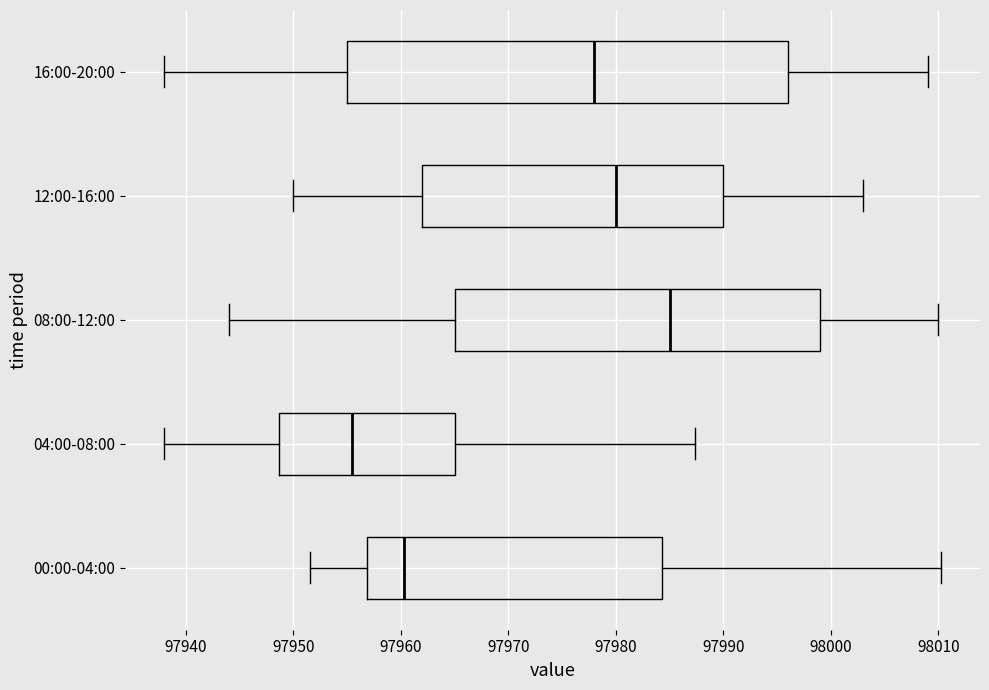

Reading bottom to top, read every box against the x-axis: the position of its median line, the range the box covers, and the ends of its whiskers. The values are not printed on the chart, so give them approximately, as read against the axis.

00:00-04:00: median 97960, box 97957 to 97984, whiskers 97952 to 98010
04:00-08:00: median 97956, box 97949 to 97965, whiskers 97938 to 97987
08:00-12:00: median 97985, box 97965 to 97999, whiskers 97944 to 98010
12:00-16:00: median 97980, box 97962 to 97990, whiskers 97950 to 98003
16:00-20:00: median 97978, box 97955 to 97996, whiskers 97938 to 98009